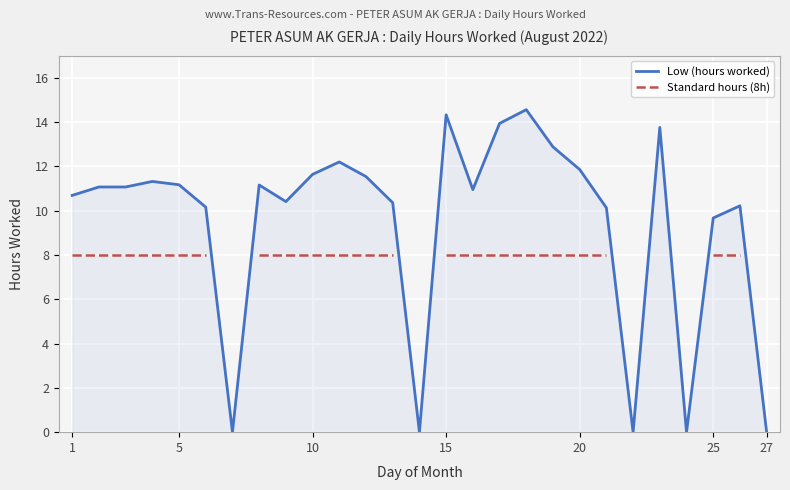

At how many categories does at least one series exceed 0?

22